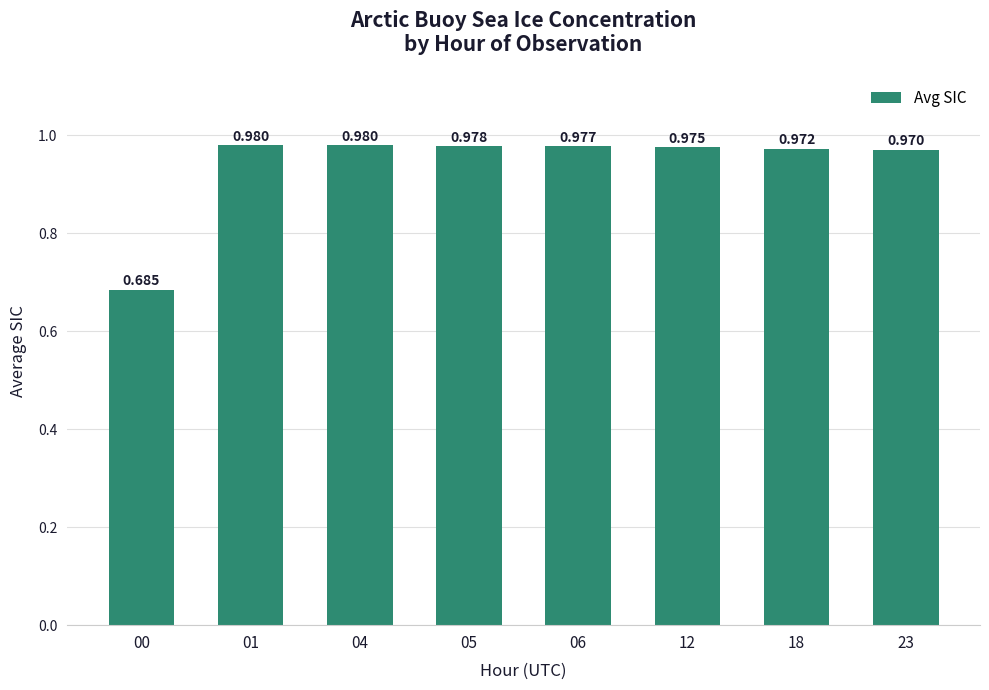

Are the bars horizontal?

No